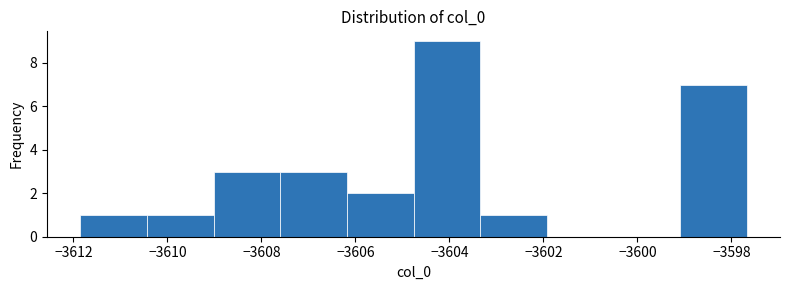

Reading left to right, list every bar in this chart as the range it spans on the x-axis followed by its height. Neither the bar edges nor the heights are printed on the chart, so give them approximately, as read against the axes.

-3611.8 to -3610.4: 1
-3610.4 to -3609.0: 1
-3609.0 to -3607.6: 3
-3607.6 to -3606.2: 3
-3606.2 to -3604.8: 2
-3604.8 to -3603.4: 9
-3603.4 to -3602.0: 1
-3602.0 to -3600.6: 0
-3600.6 to -3599.0: 0
-3599.0 to -3597.6: 7